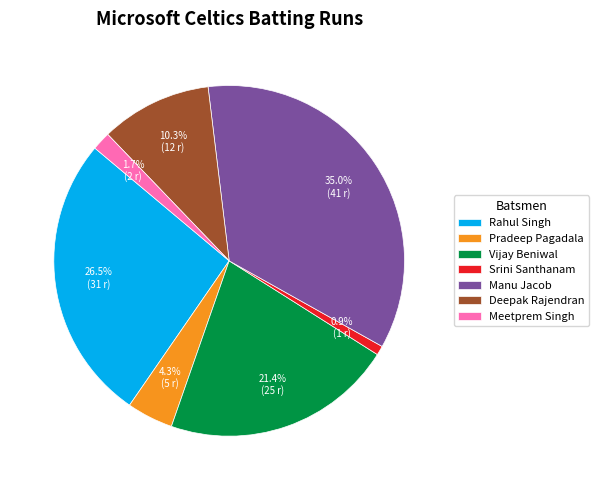

What percentage is NOT represented by Meetprem Singh?

98.3%